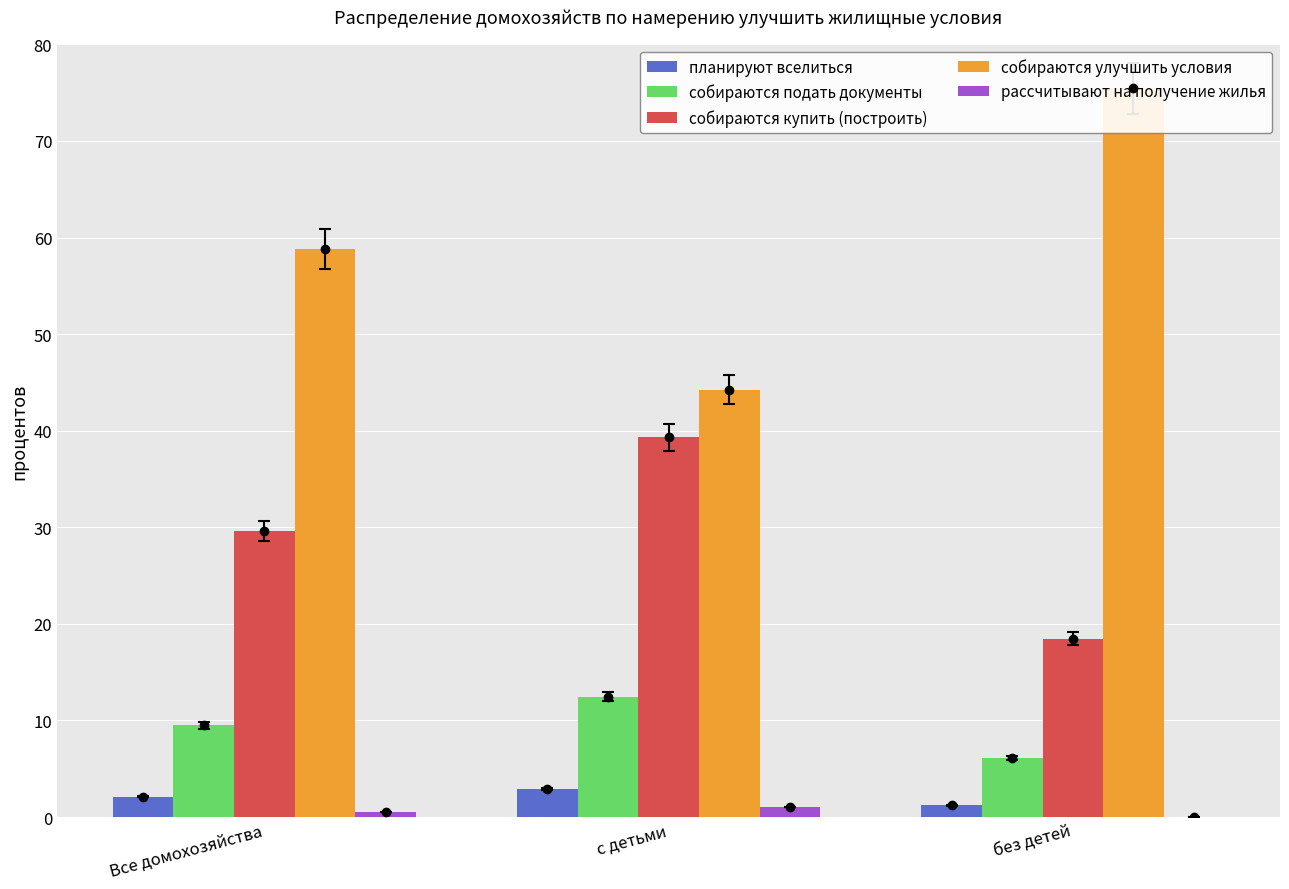

At which label is собираются подать документы closest to 9?

Все домохозяйства